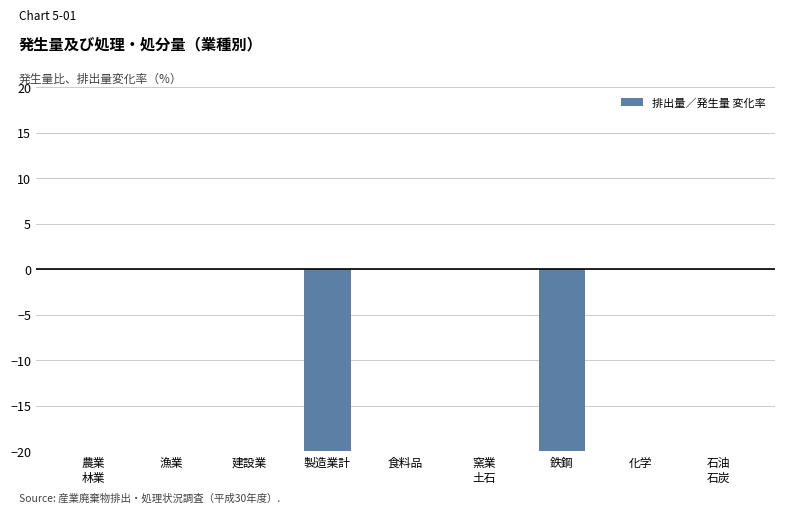

The chart shows a value of 14.8 at 化学. True or false?

False